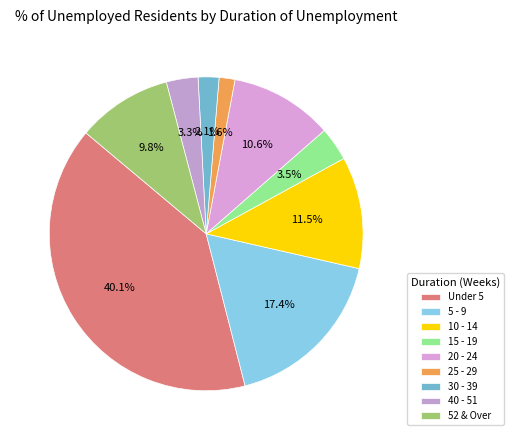

Which slice is the smallest?

25 - 29